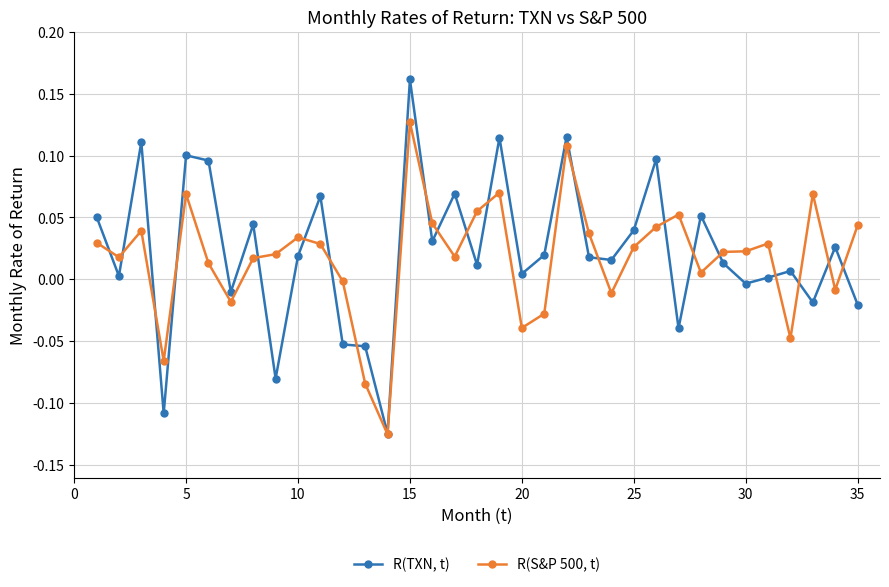

True or false: R(TXN, t) has more than 0 interior local peaks.

True